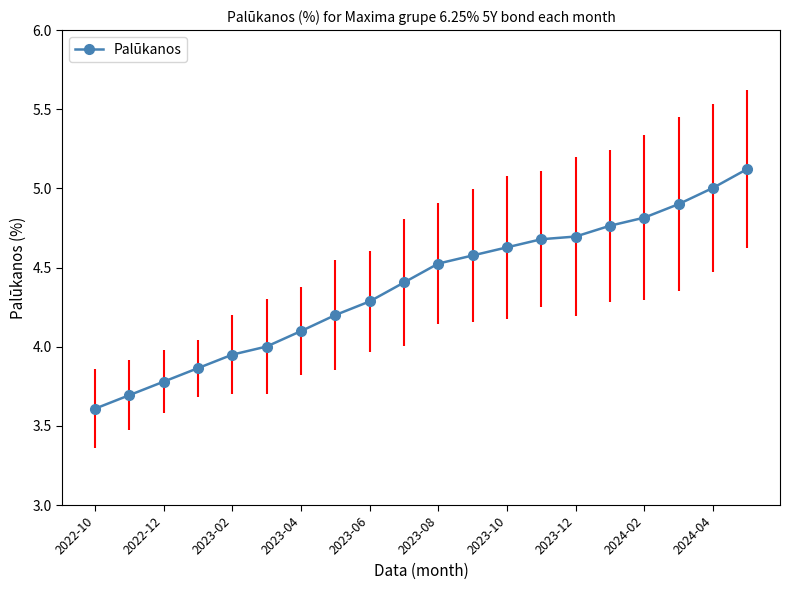

The Palūkanos series shows 3.8 at 2022-12. True or false?

True